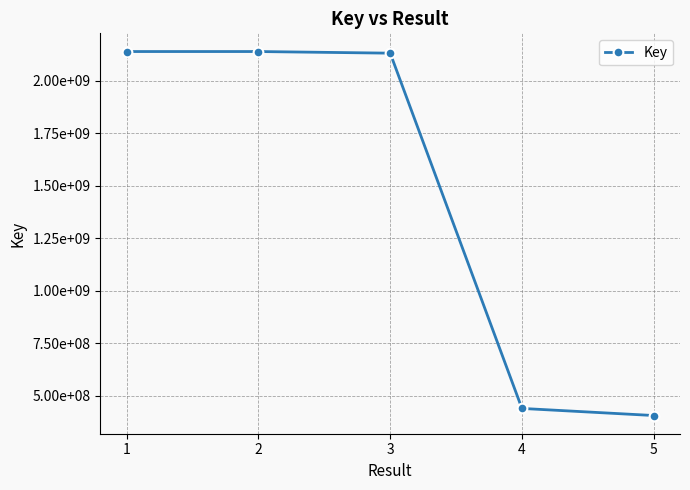

Which category has the lowest value across all series?

5